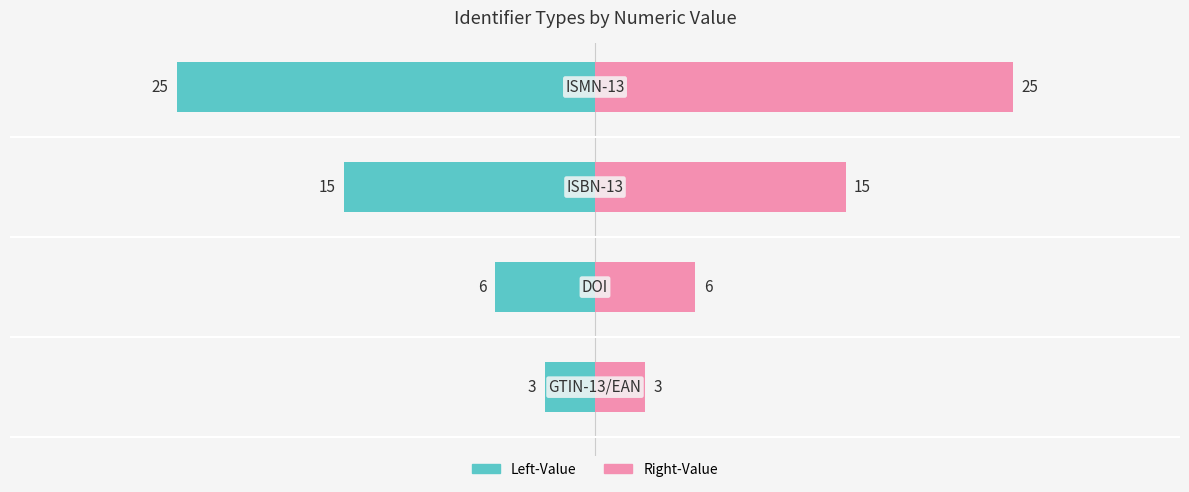

What are all the series names shown in the legend?

Left-Value, Right-Value